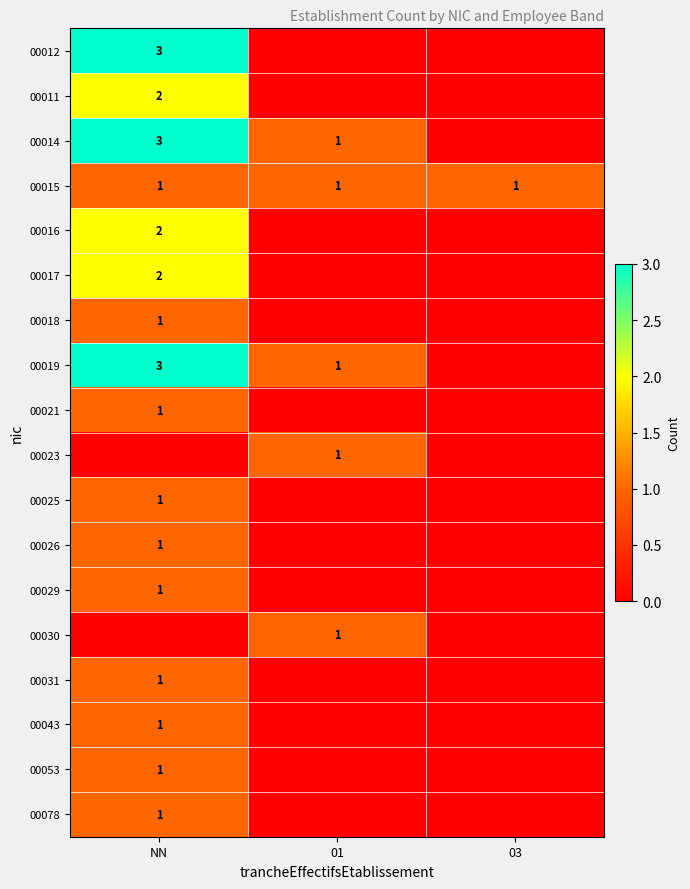

Is it true that 00012 equals 1 at NN?

False